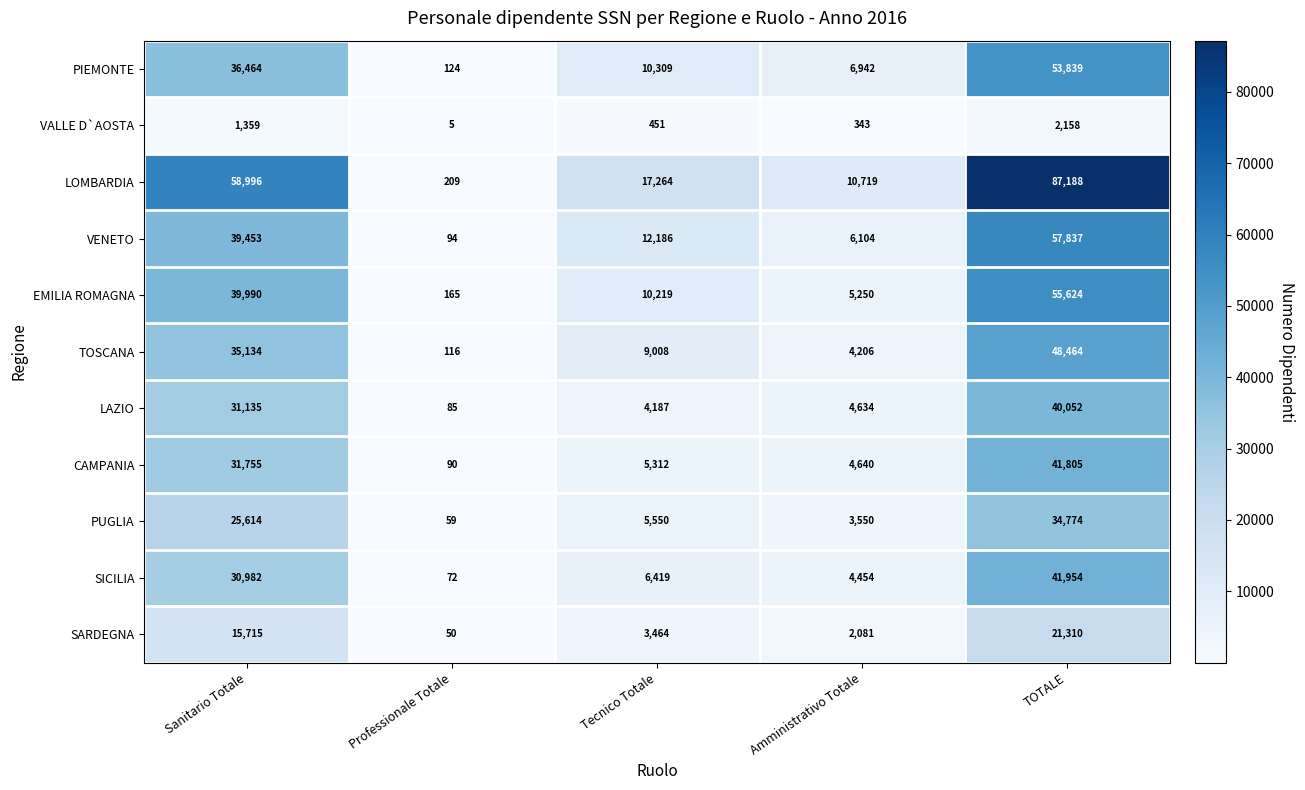

What is the difference between the highest and lowest values at TOTALE?

85030